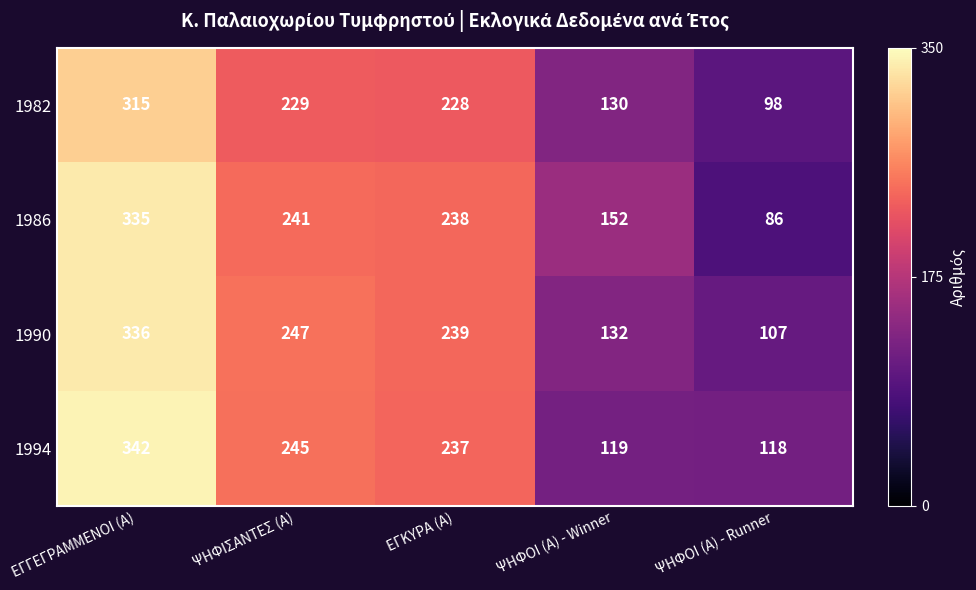

Rank the series at ΨΗΦΟΙ (Α) - Winner from highest to lowest value.

1986, 1990, 1982, 1994